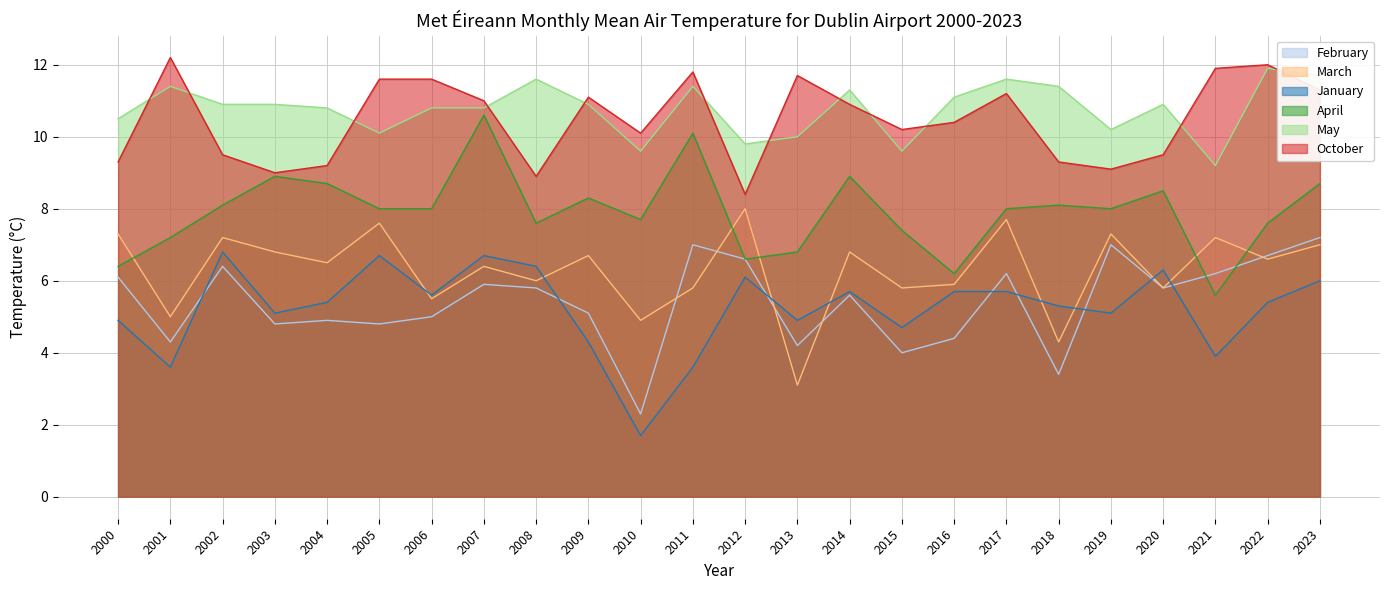

Which series has the largest total across all categories?

May